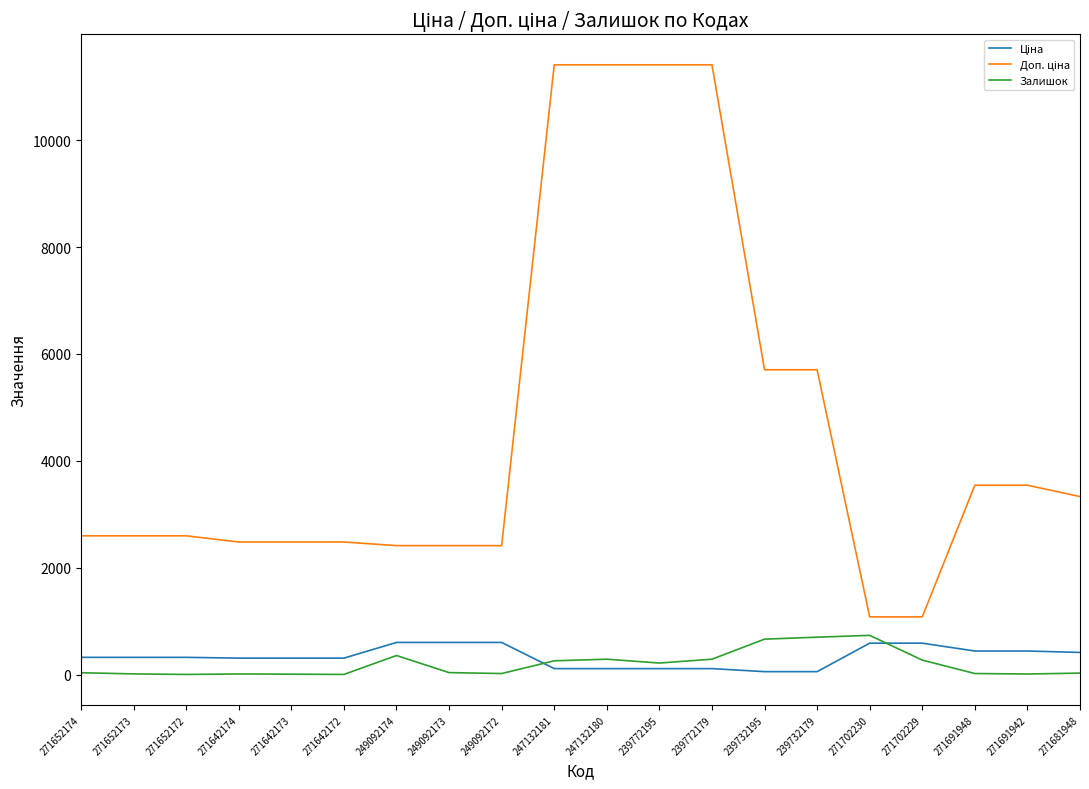

What is the spread (max minus min) of values at 249092174?

2055.8